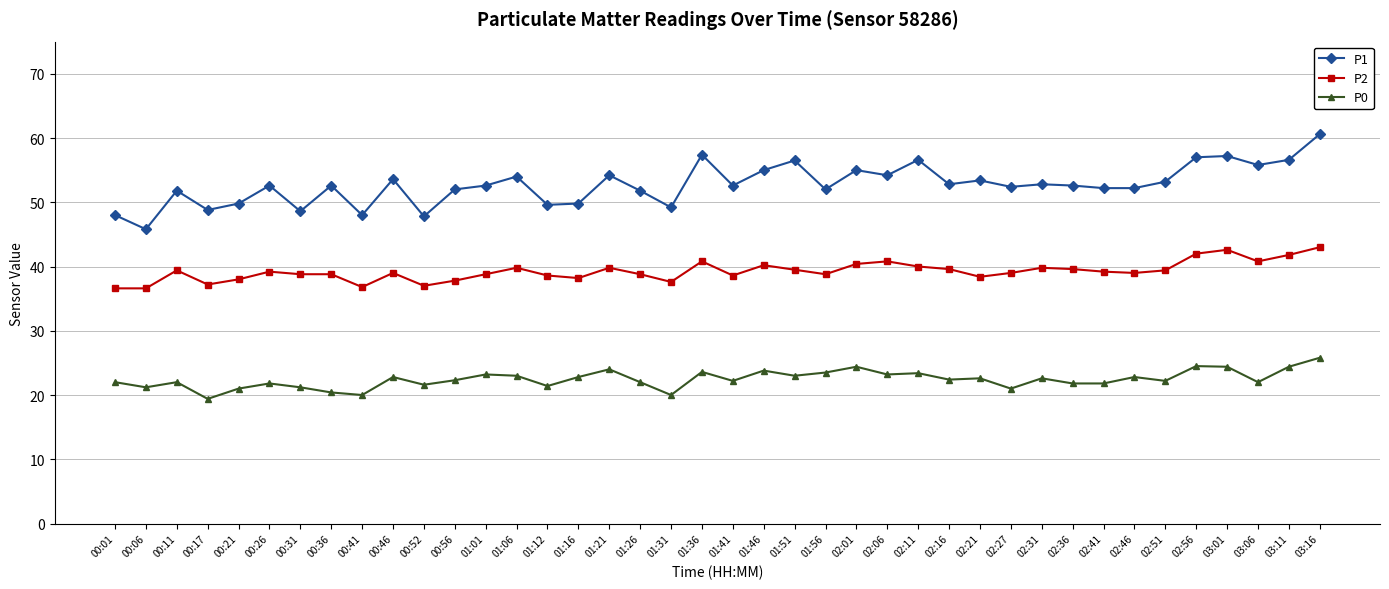

What position from the right is 01:26?

23